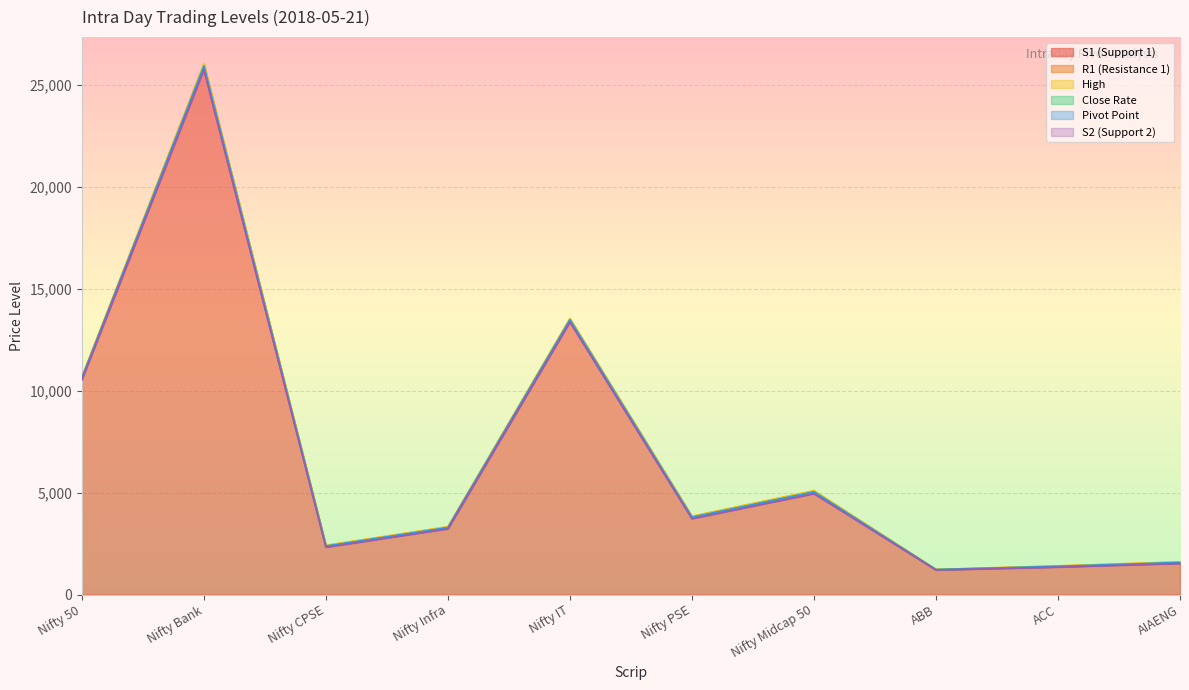

What is the spread (max minus min) of values at ACC?

64.0